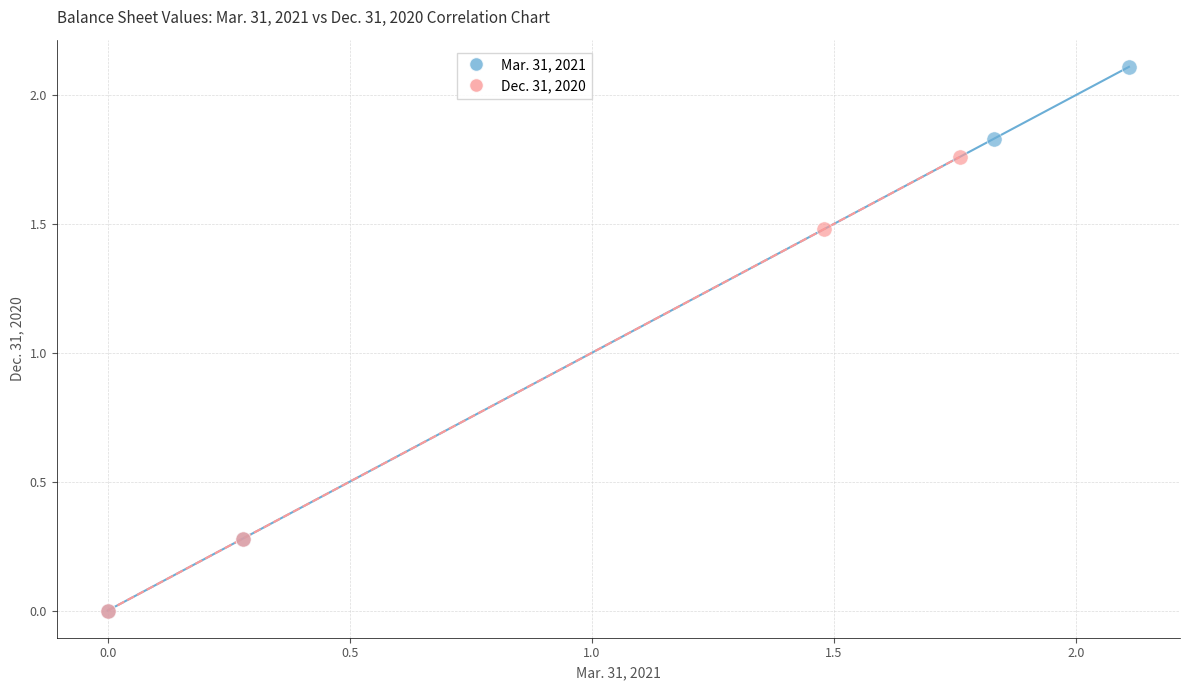

Which series contains the highest Y value?

Mar. 31, 2021